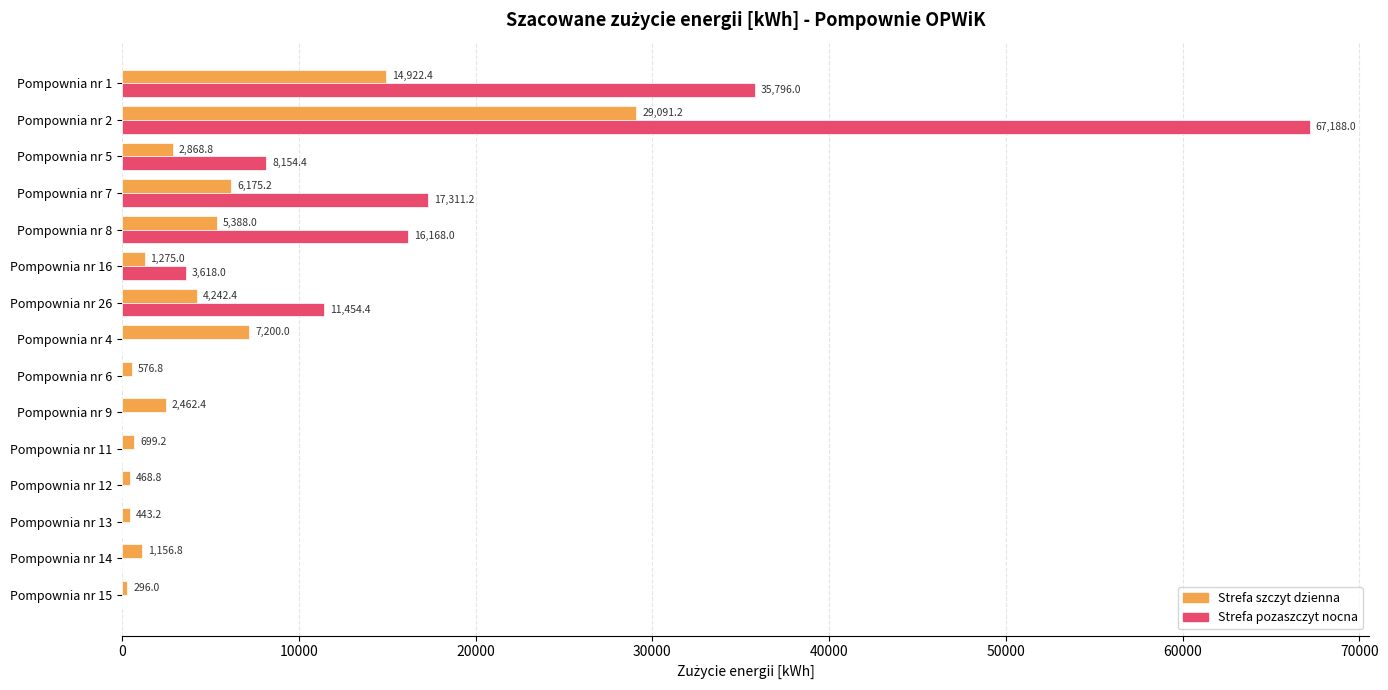

How many values in Strefa pozaszczyt nocna are above zero?

7